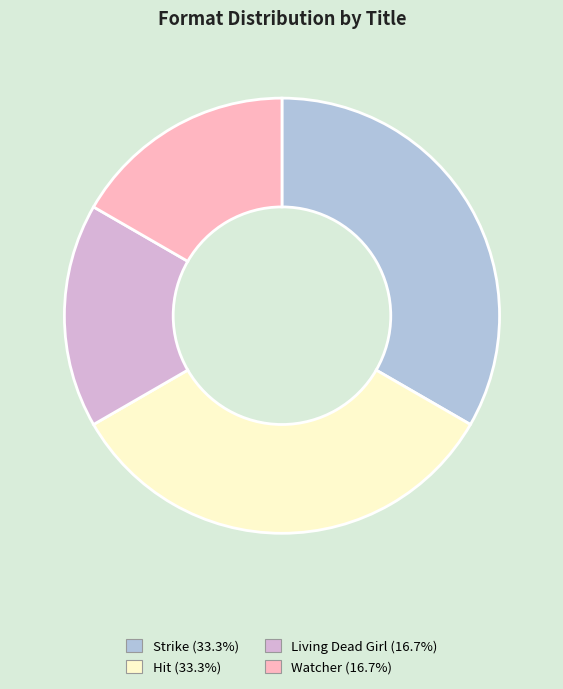

Is there any slice that represents more than half of the pie?

No